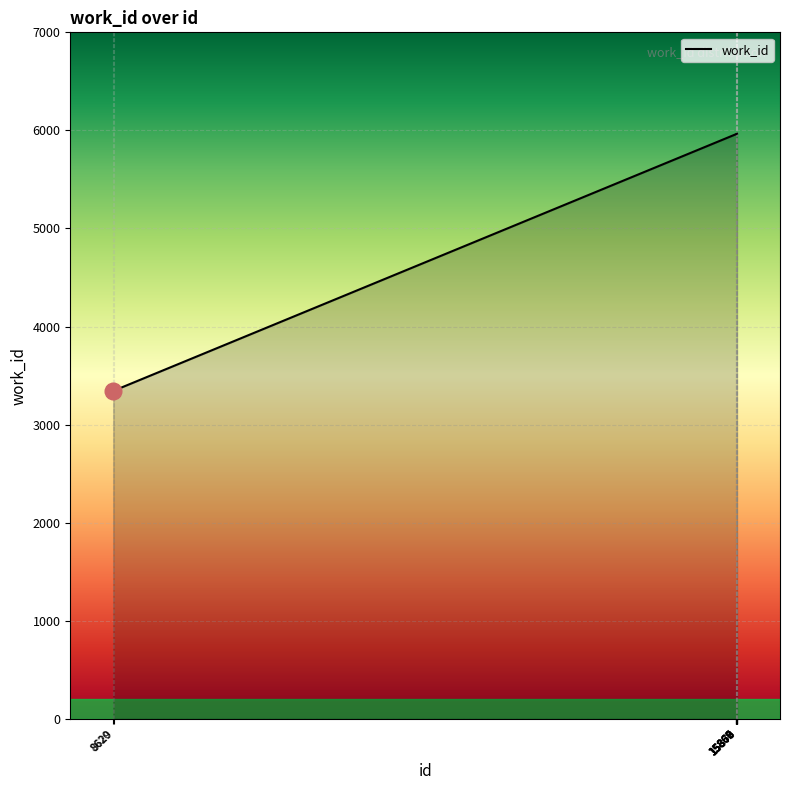

What is the difference between the maximum and minimum values?

2620